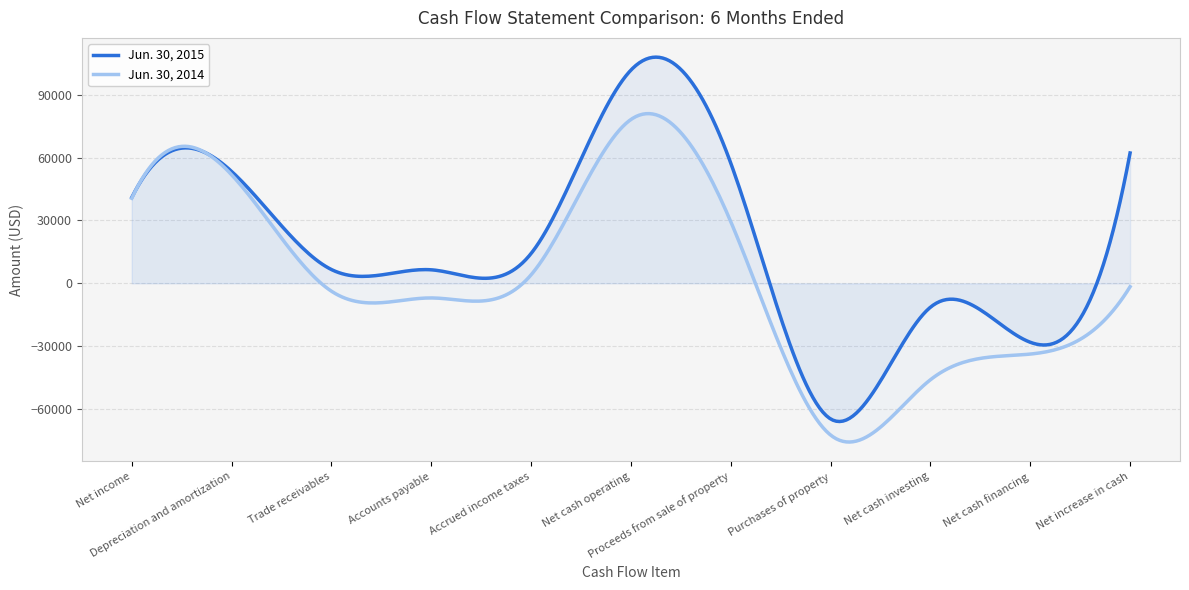

True or false: Jun. 30, 2014 has a value of -6979 at Accounts payable.

True